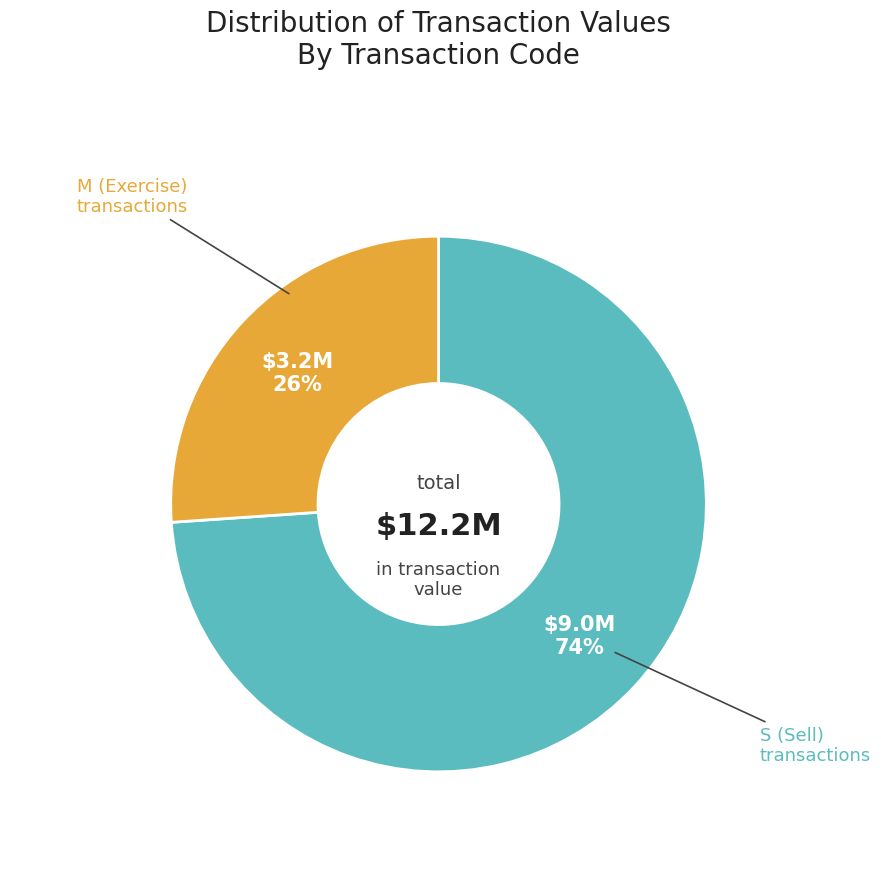

To the nearest percent, what is the difference between the largest and smallest slice percentages?

48%